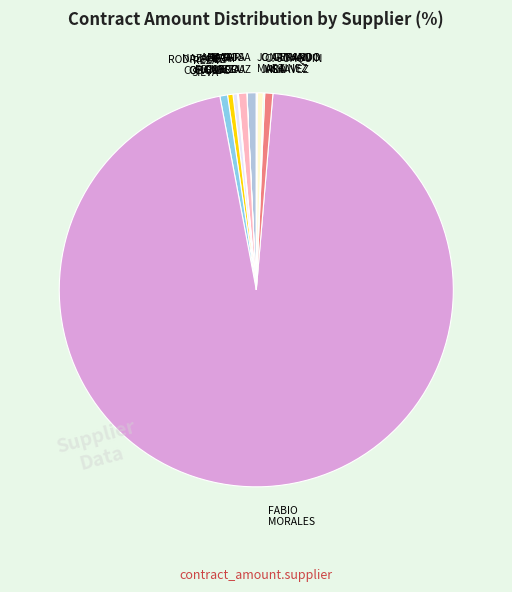

Is the sum of REZA SILVA and EDGAR GARCIA greater than half?

No